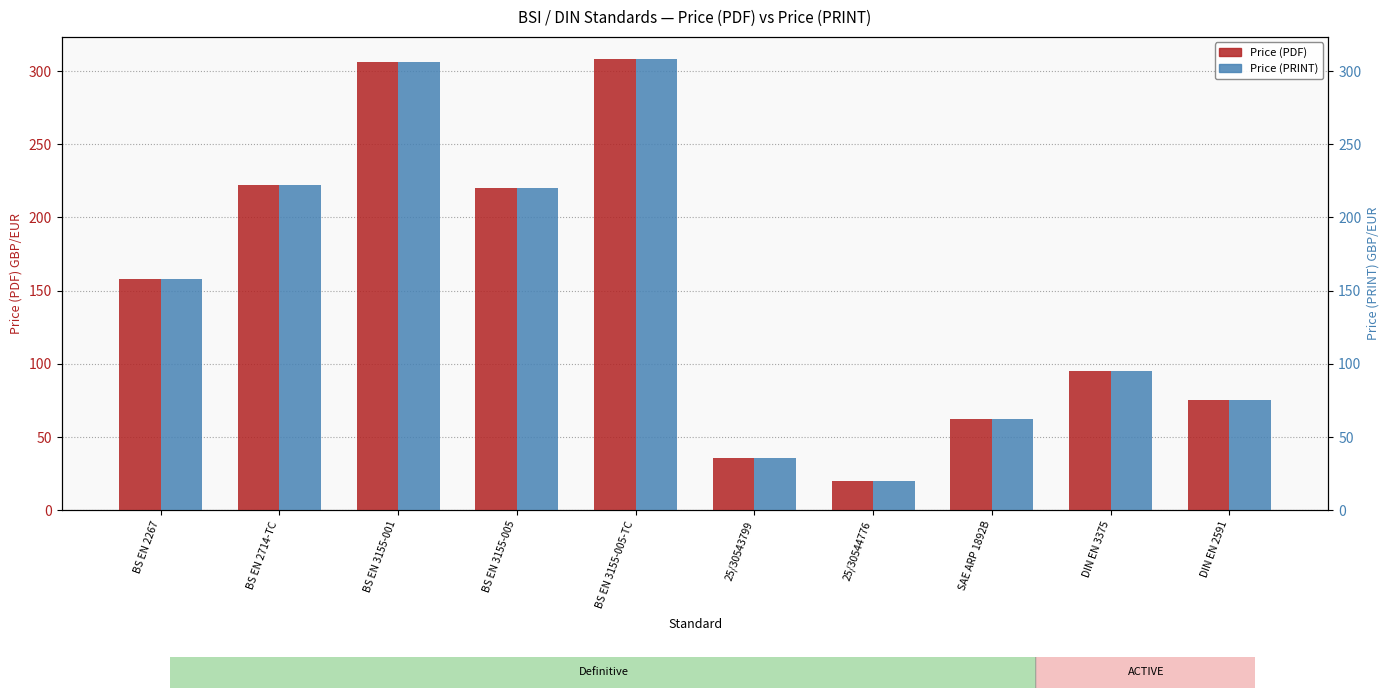

Rank the categories by Price (PDF) value from lowest to highest.

25/30544776, 25/30543799, SAE ARP 1892B, DIN EN 2591, DIN EN 3375, BS EN 2267, BS EN 3155-005, BS EN 2714-TC, BS EN 3155-001, BS EN 3155-005-TC